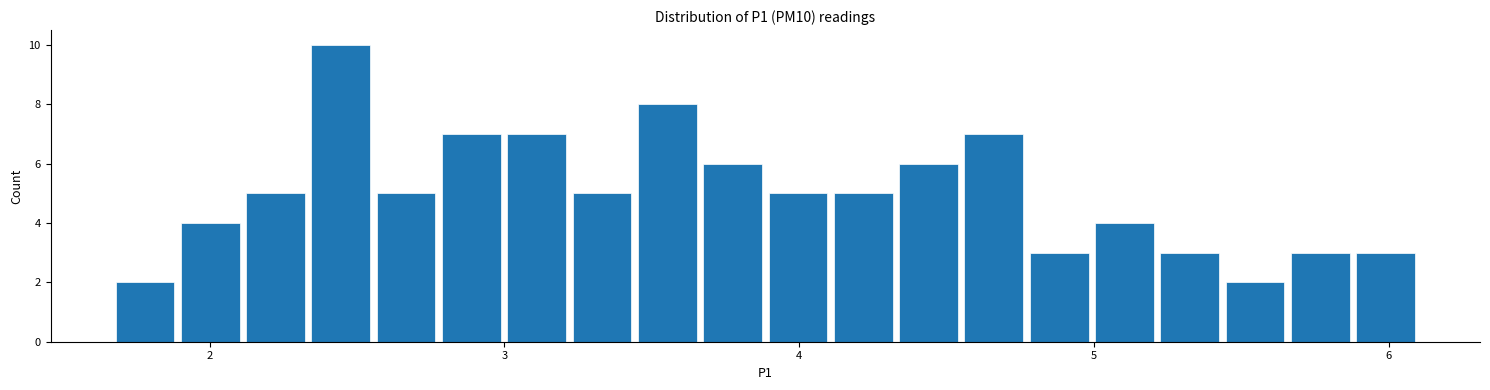

Read against the x-axis, roughly where is the centre of the tallest bar?

2.4